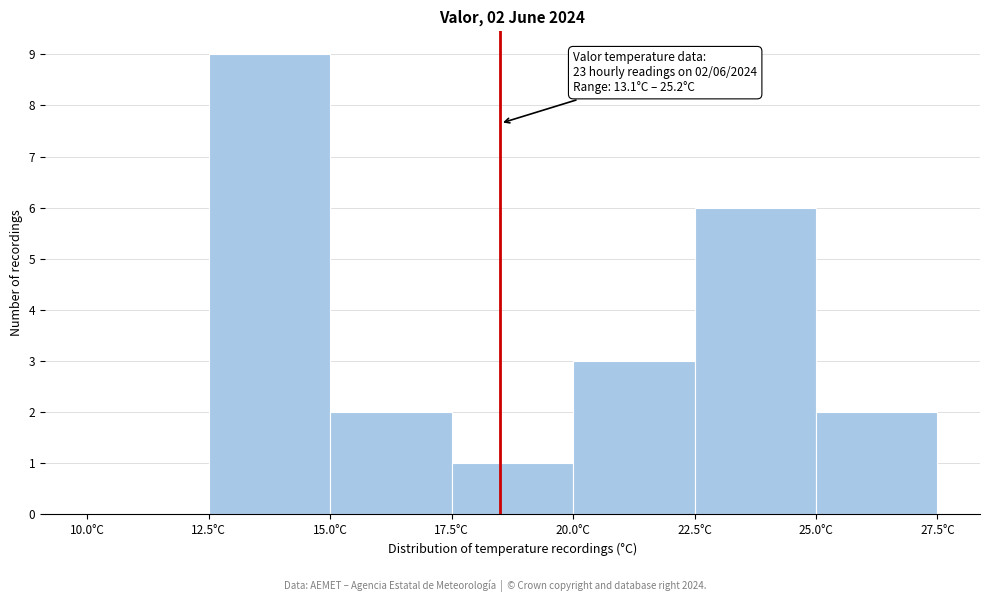

Over which range of the x-axis is the bar tallest?

12.5 to 15.0